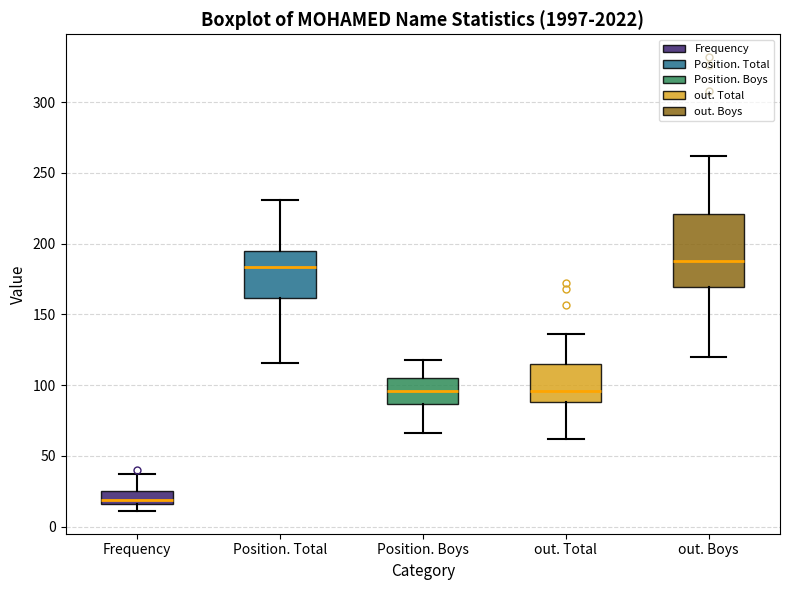

Where is the upper edge of the box for Position. Boys on the y-axis? The values are not printed on the chart, so give them approximately, as read against the axis.

105